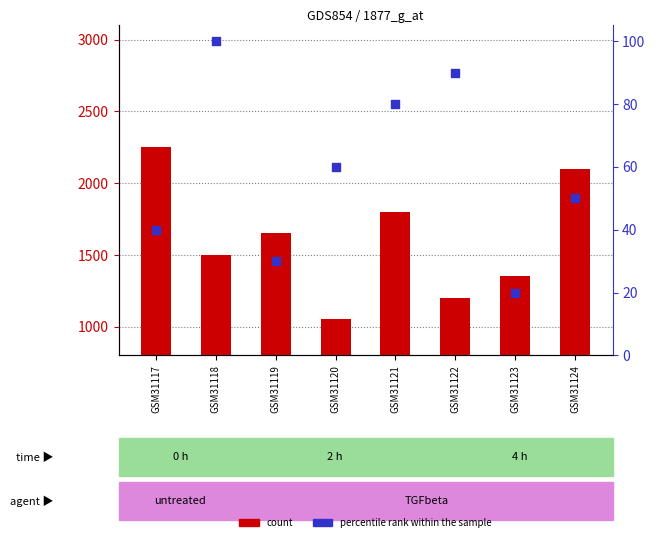

At how many categories does at least one series exceed 1677?

3